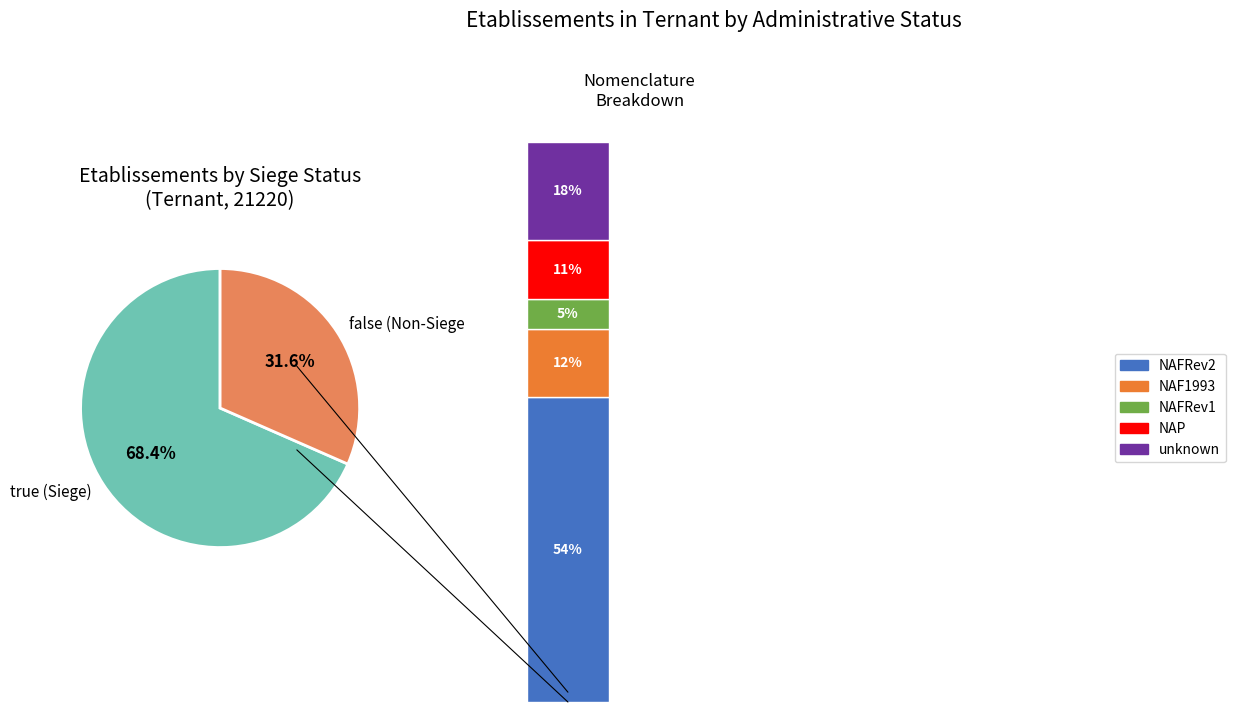

The false slice represents 42% of the pie. True or false?

False